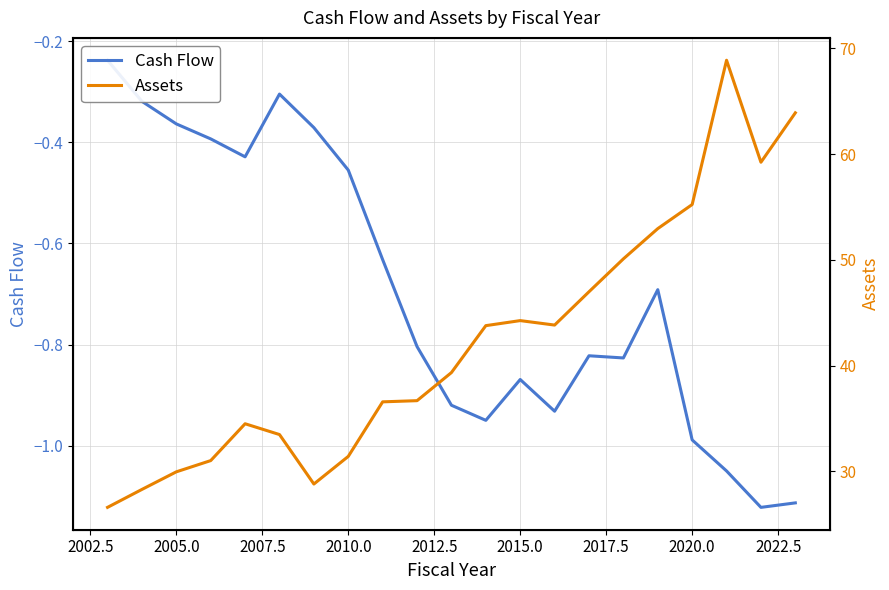

What are all the series names shown in the legend?

Cash Flow, Assets